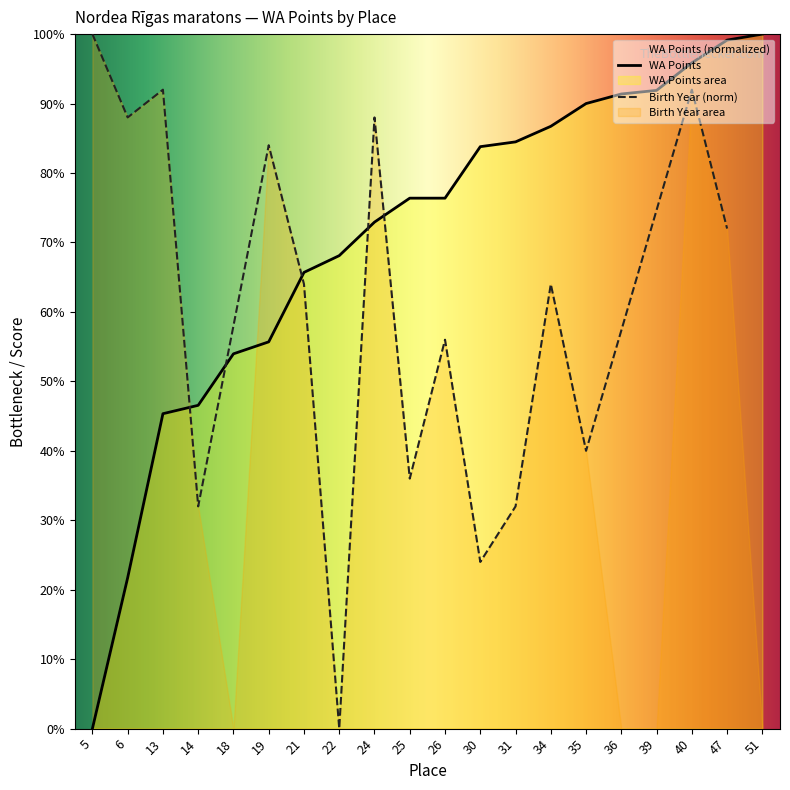

The chart shows a value of 0.0 at 5. True or false?

True